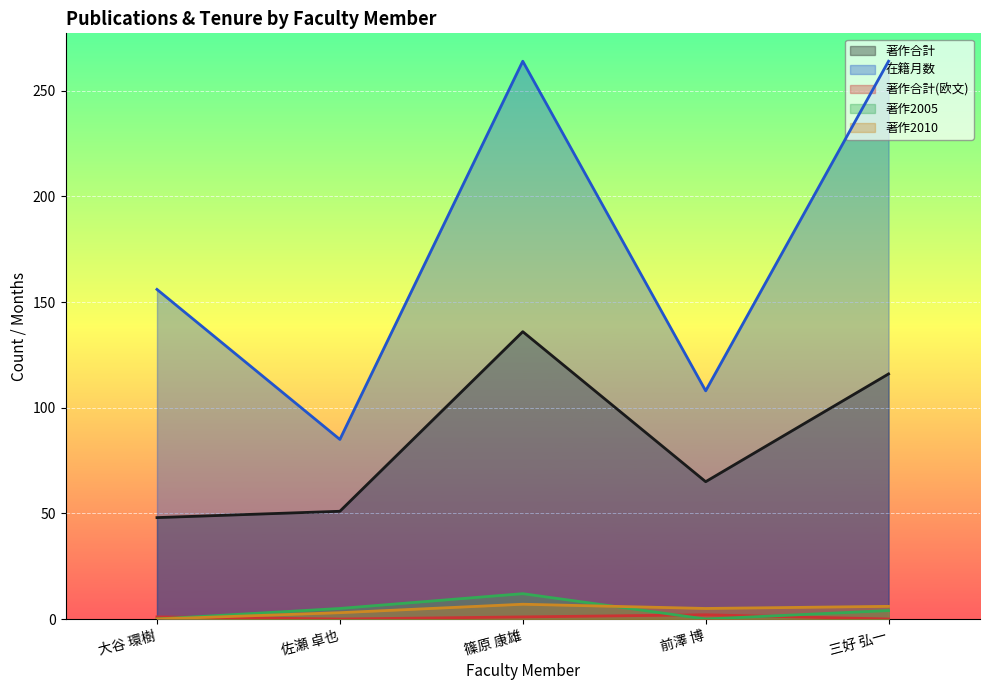

Where does the 著作合計 series first go above 65?

篠原 康雄